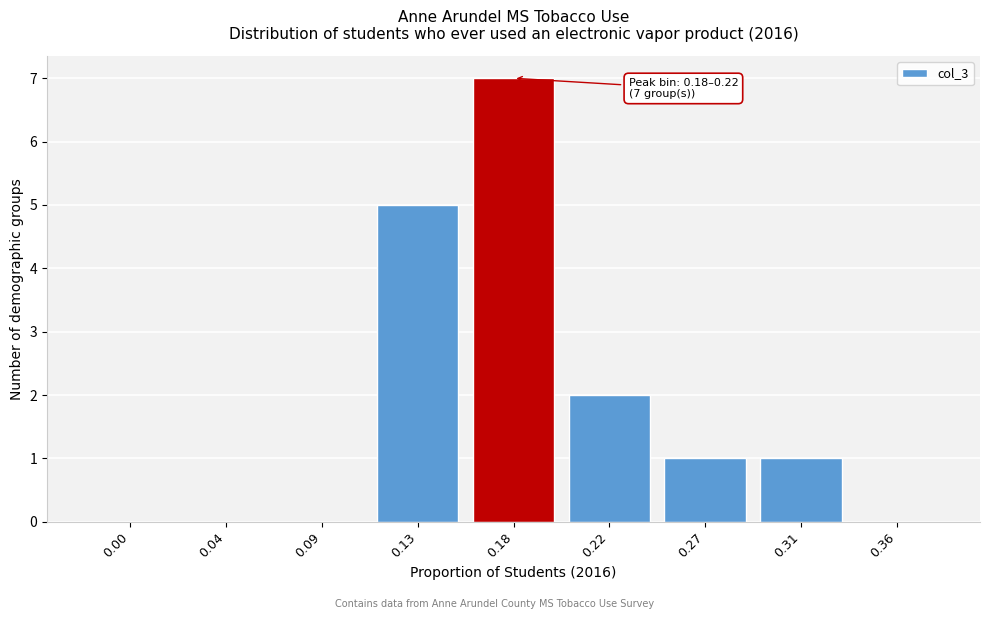

Reading left to right, extract all data points from this chart.

0.00=0	0.04=0	0.09=0	0.13=5	0.18=7	0.22=2	0.27=1	0.31=1	0.36=0